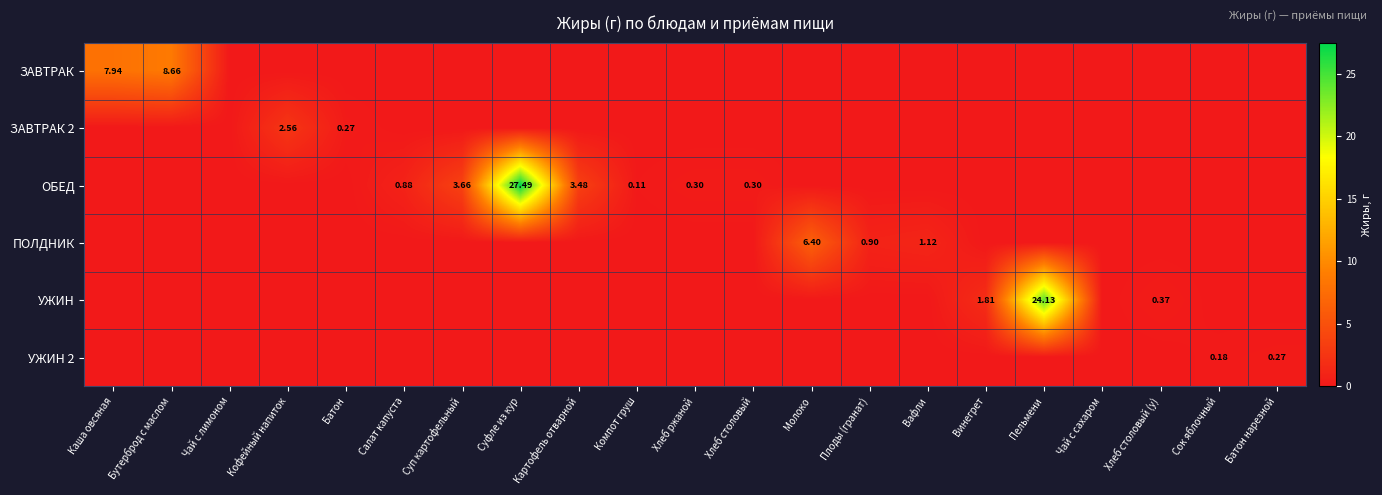

How many categories are shown in the chart?

21